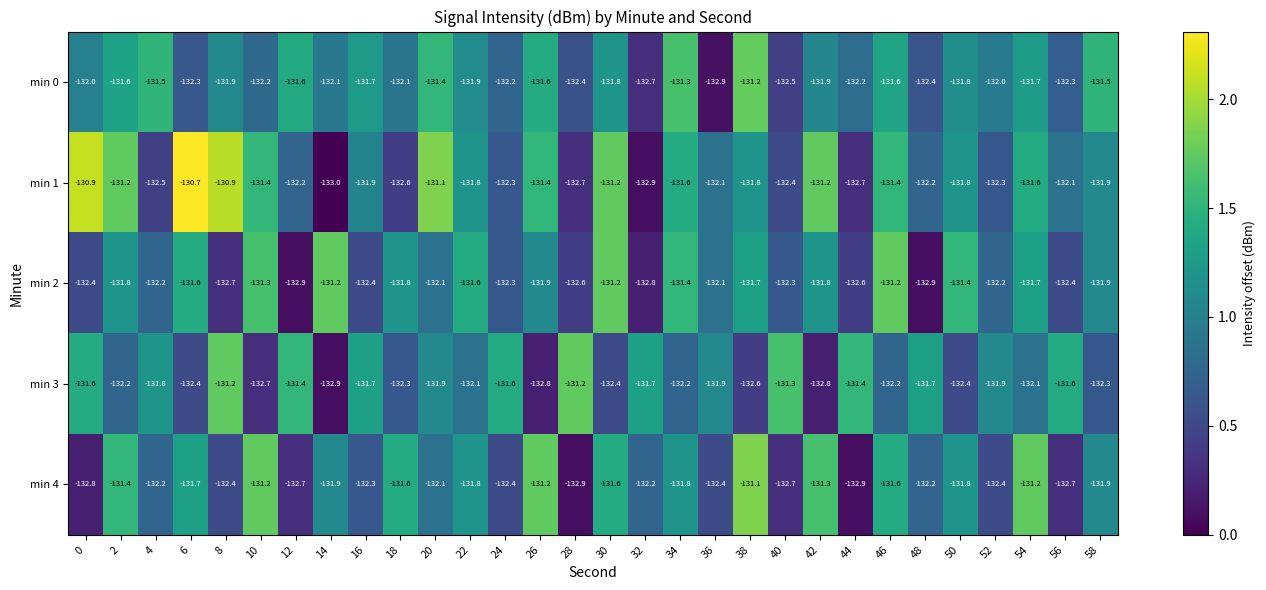

At which category is the sum across all series the highest?

46